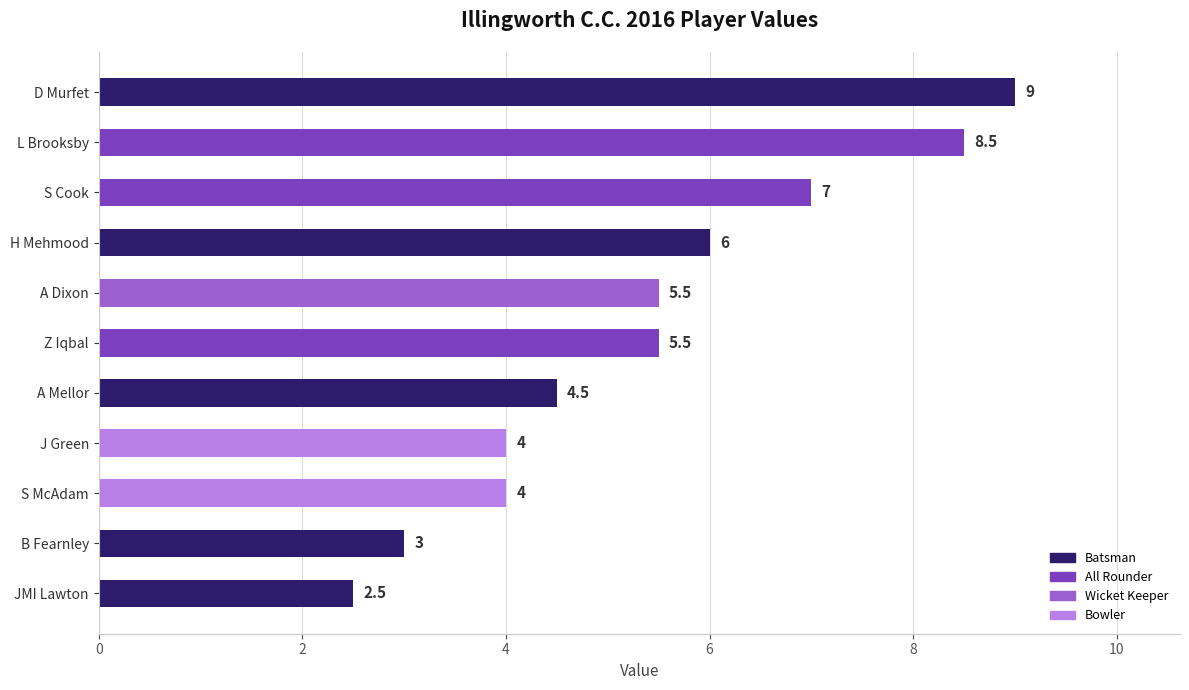

Does the chart contain any negative values?

No